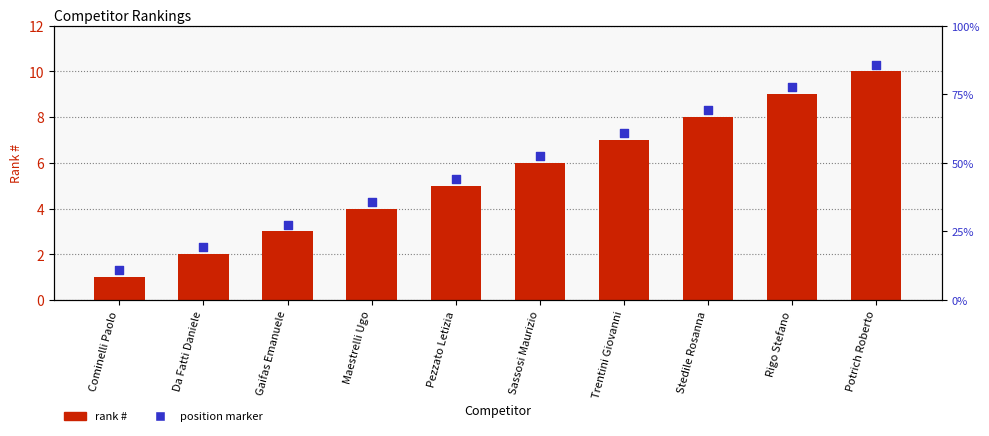

Which series contains the lowest Y value?

rank #